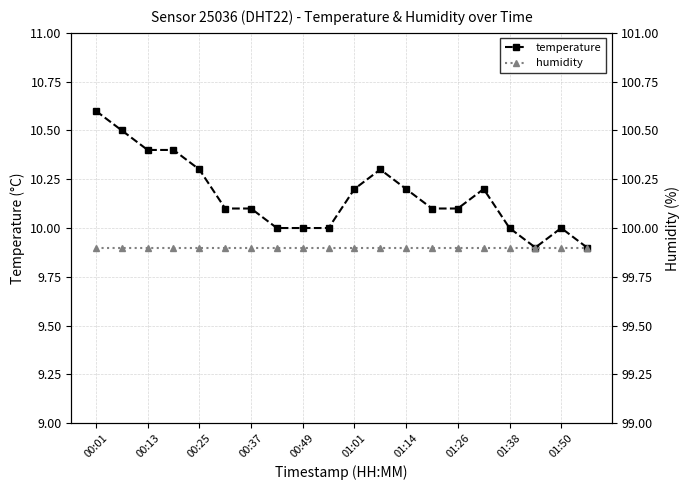

True or false: humidity and temperature intersect in this chart.

False